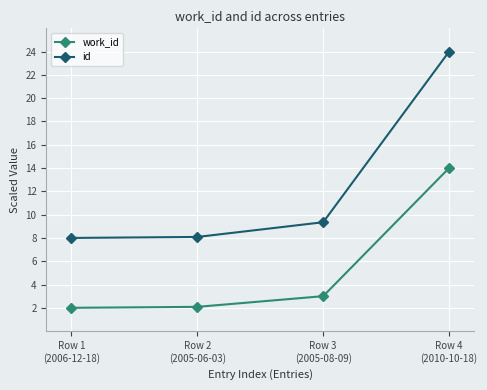

What position from the left is Row 2
(2005-06-03)?

2